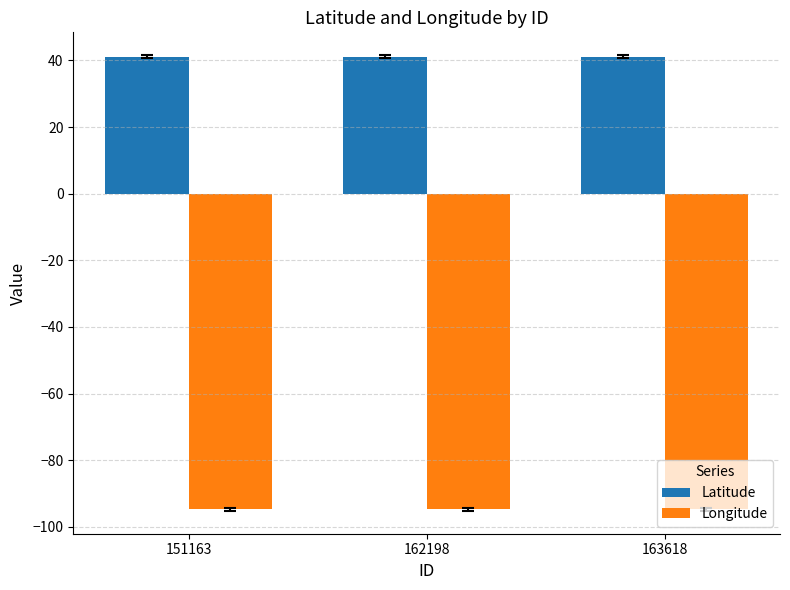

At 162198, list the series in order from largest to smallest.

Latitude, Longitude